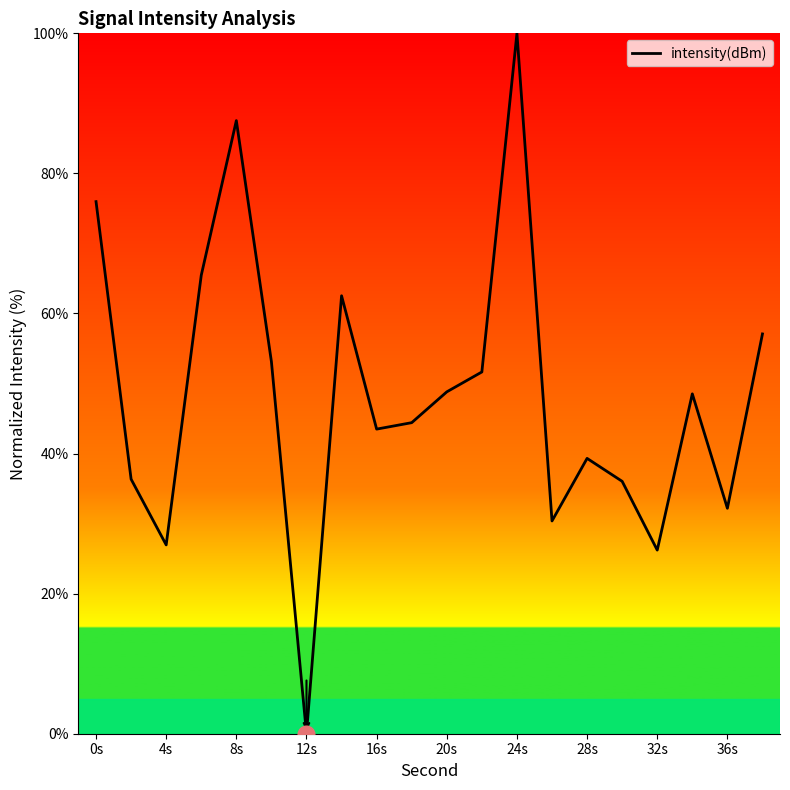

What is the difference between the maximum and minimum values?

100.0